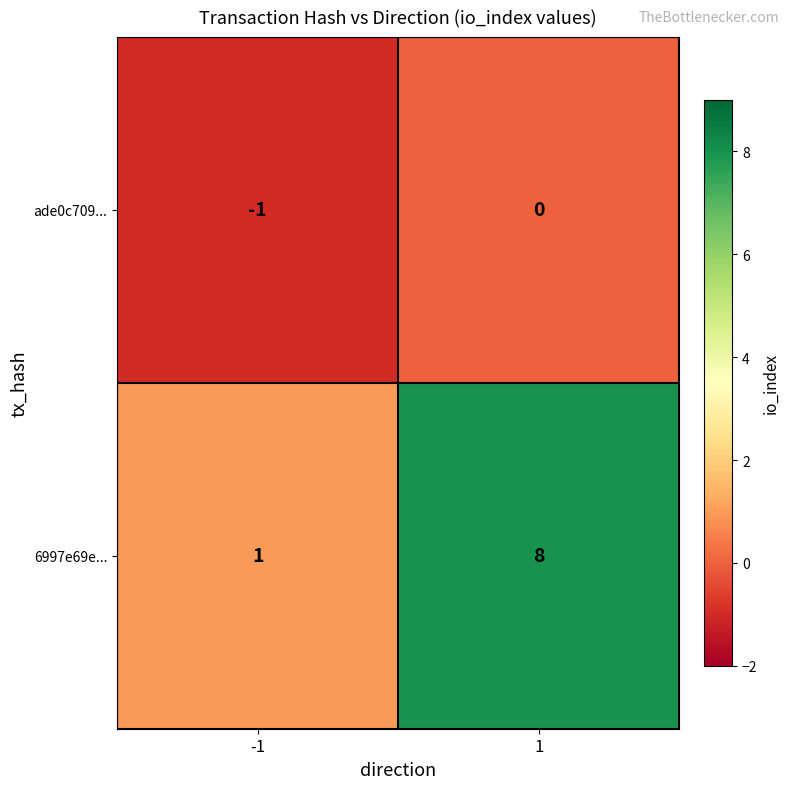

Read the 6997e69e... value at 1.

8